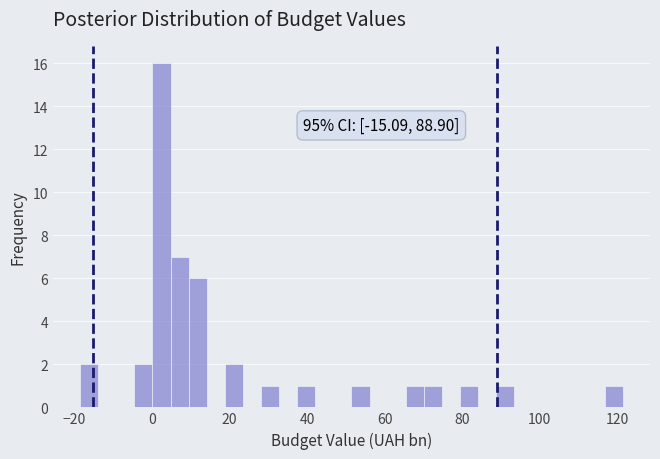

Read against the x-axis, roughly where is the centre of the tallest bar?

2